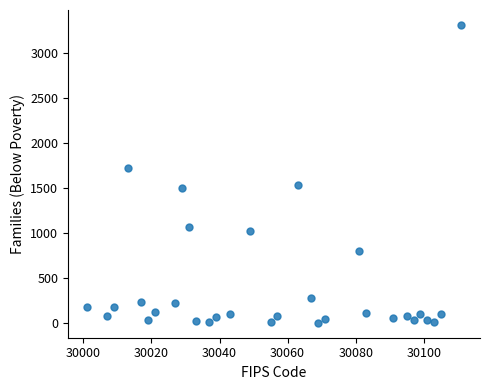

What Y value in the scatter plot is closest to 1656?

1726